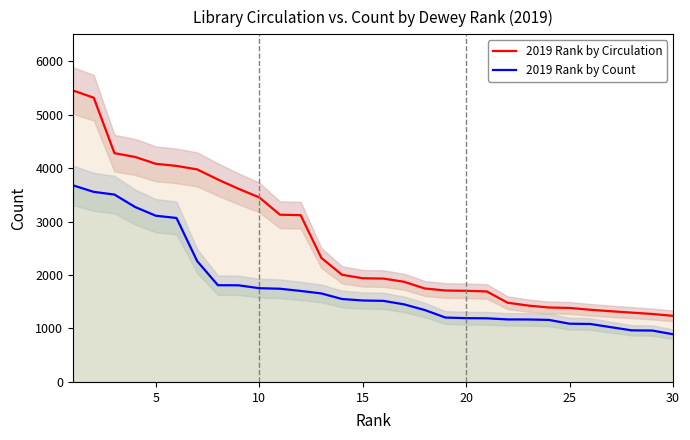

Reading right to left, transcribe all the data shown in this chart.

2019 Rank by Circulation: 1236	1271	1296	1322	1350	1384	1392	1428	1482	1692	1704	1710	1748	1873	1933	1939	2004	2320	3119	3127	3451	3611	3785	3974	4040	4079	4207	4278	5315	5449
2019 Rank by Count: 892	961	965	1024	1084	1089	1160	1168	1169	1190	1193	1204	1345	1451	1516	1523	1551	1655	1702	1743	1753	1807	1809	2259	3066	3108	3271	3504	3554	3676